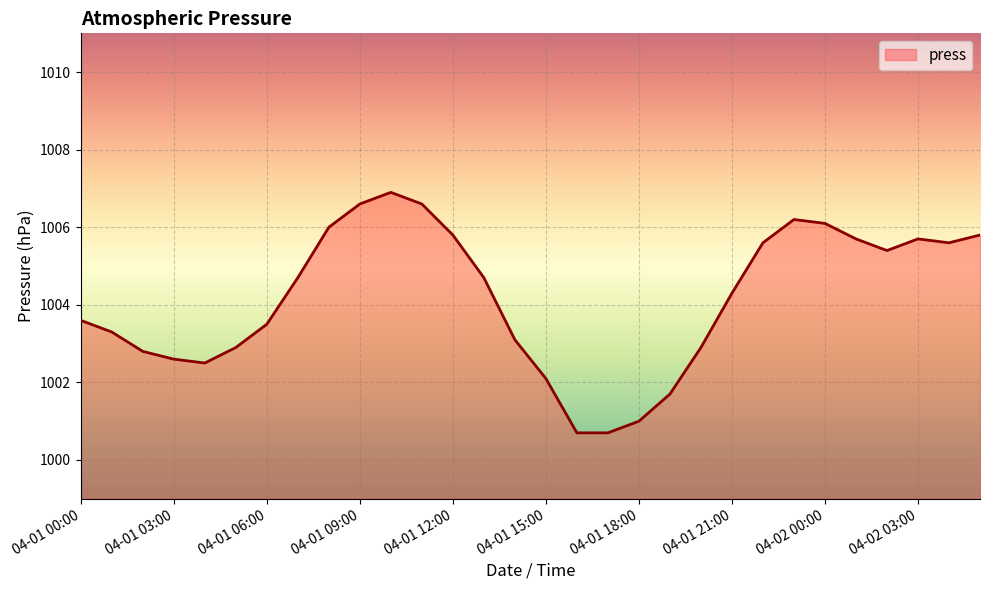

What is the greatest value displayed?

1006.9